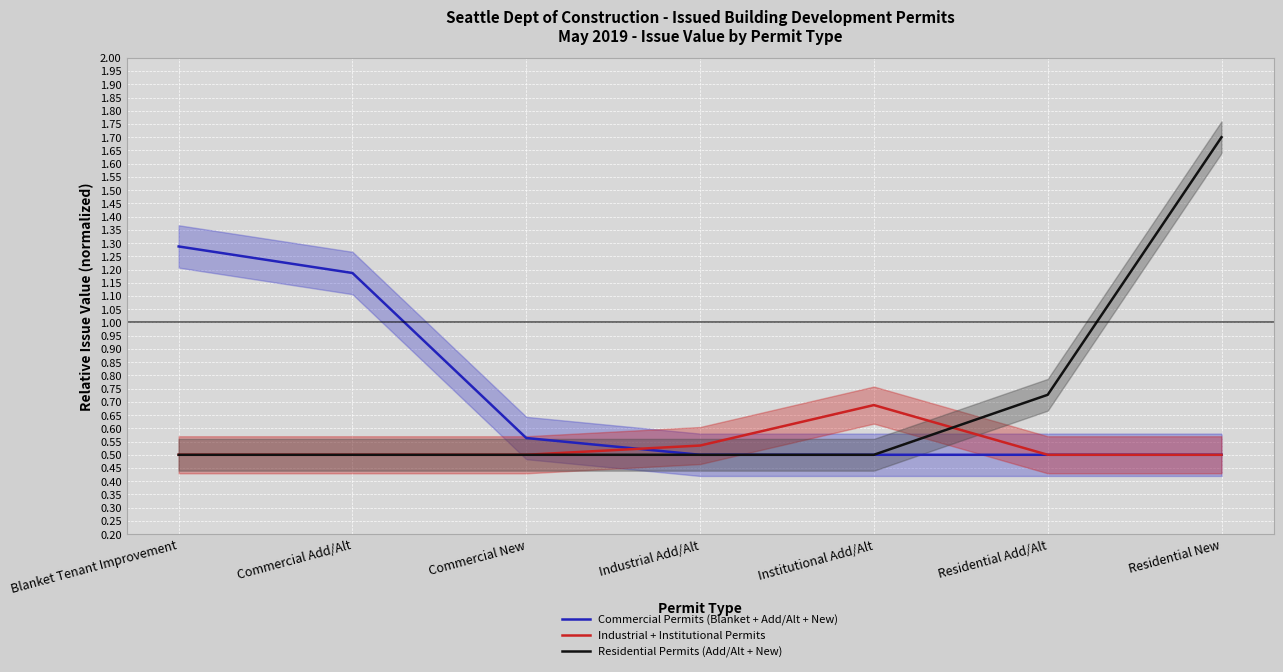

At which label does Industrial + Institutional Permits reach its minimum?

Blanket Tenant Improvement